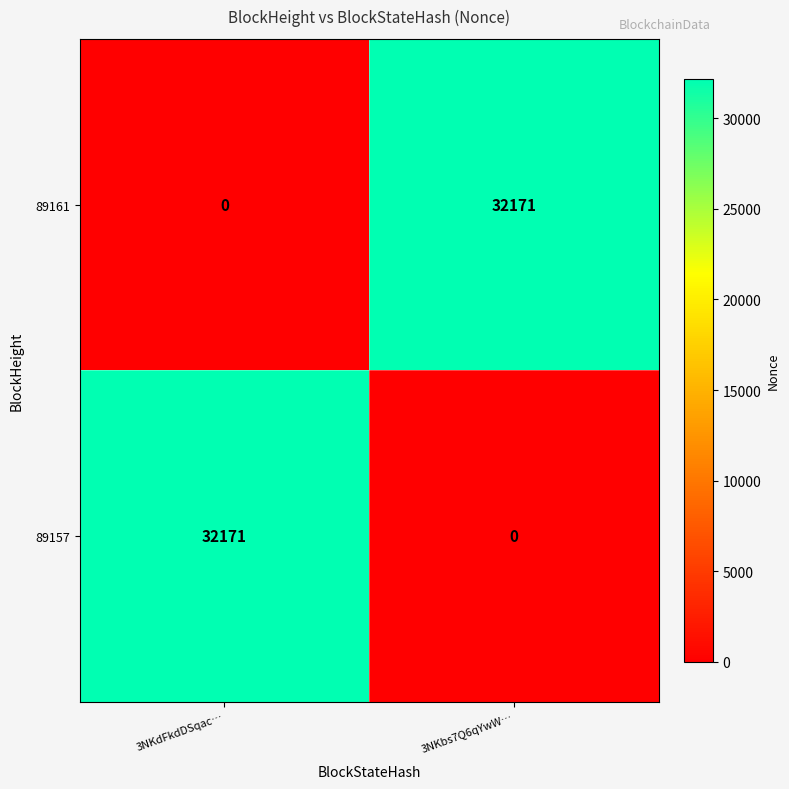

At which label does 89157 reach its peak?

3NKdFkdDSqac…